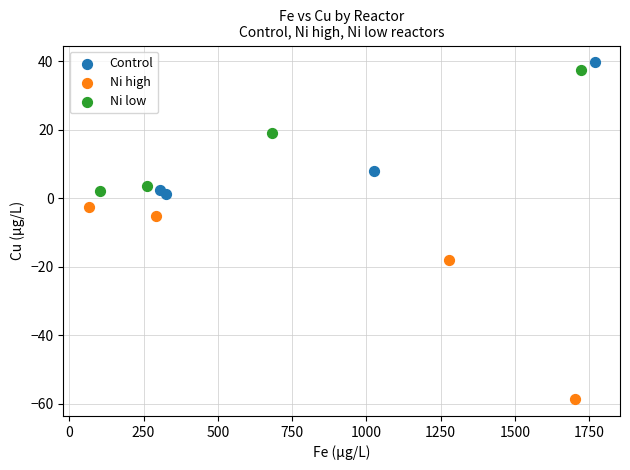

Which series reaches the minimum Y coordinate?

Ni high